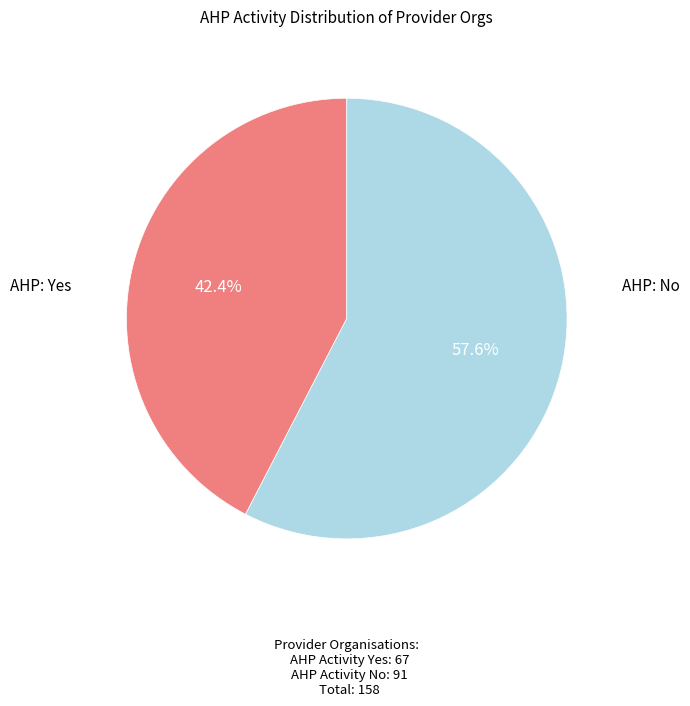

How many slices are in this pie chart?

2